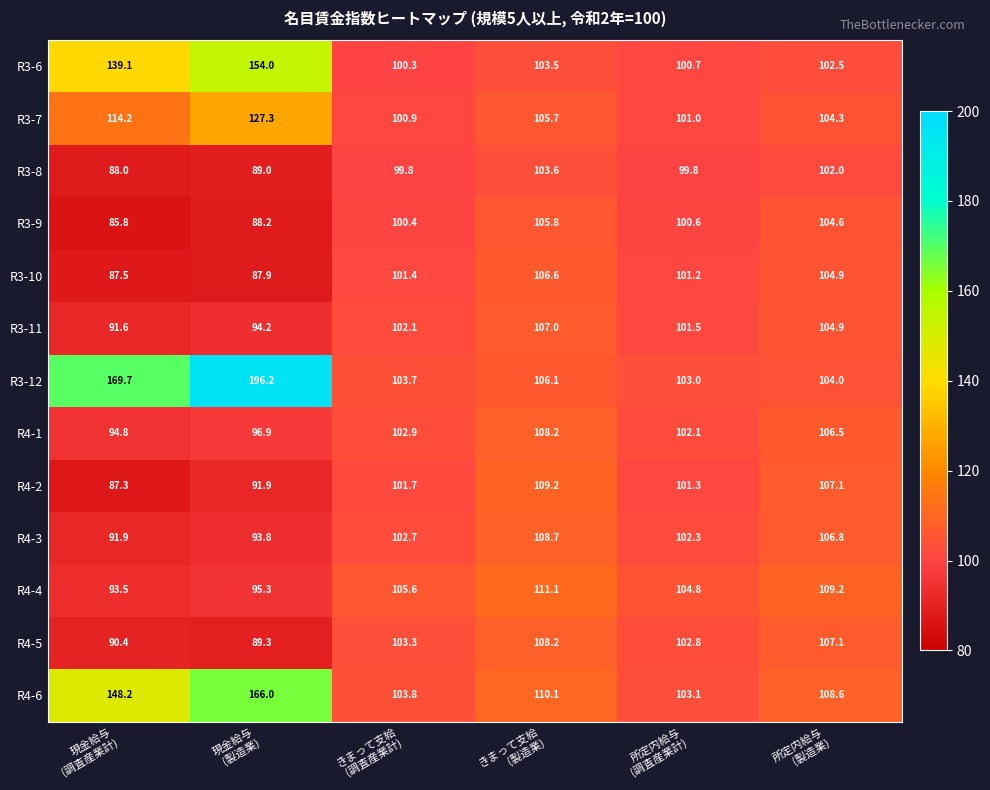

What is the highest value of the R4-4 series?

111.1